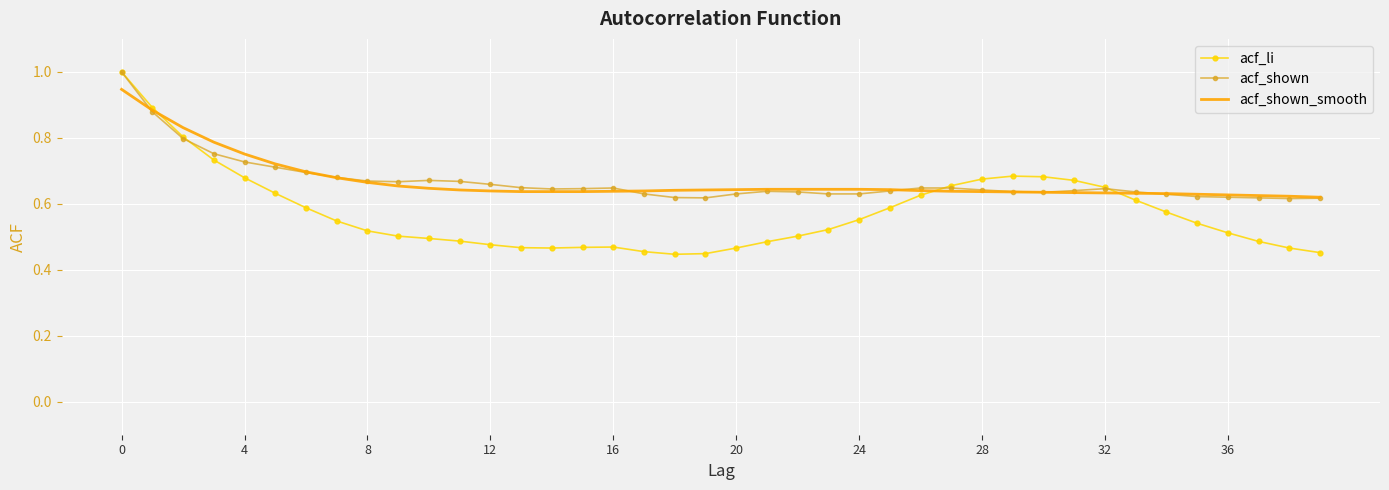

What is the maximum value for acf_li?

1.0